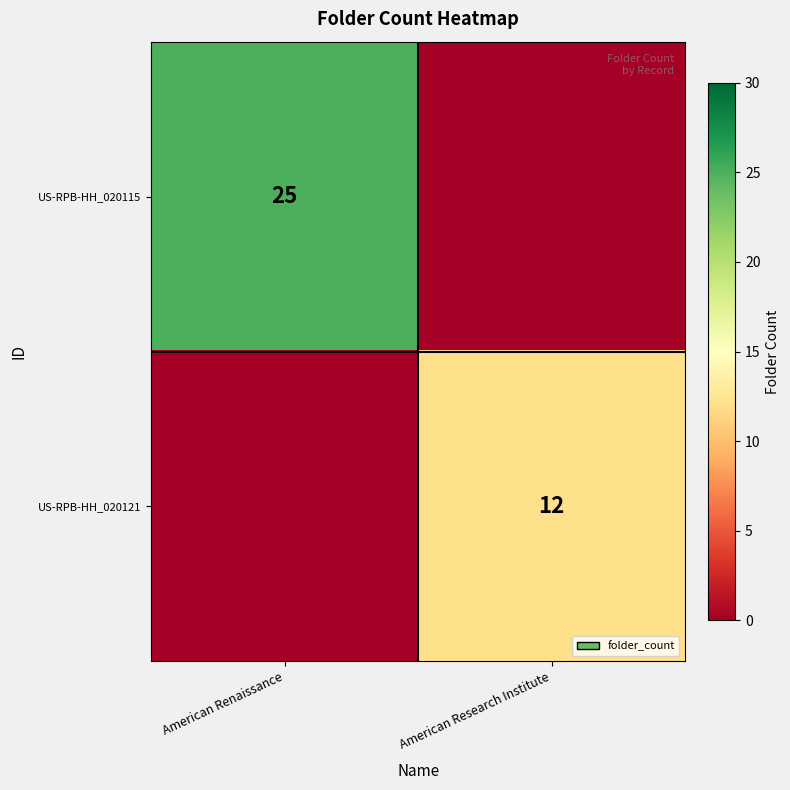

The value of US-RPB-HH_020121 at American Research Institute is 7. True or false?

False